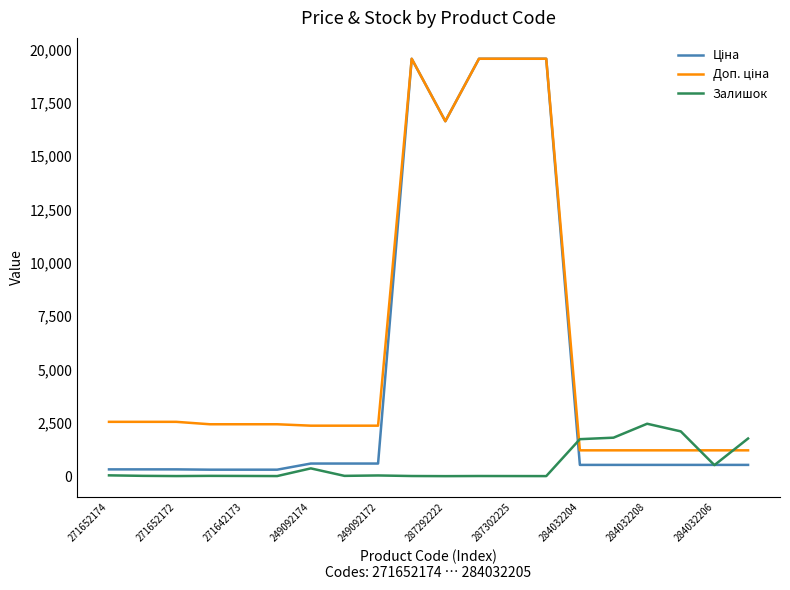

What is the lowest value of the Ціна series?

304.1